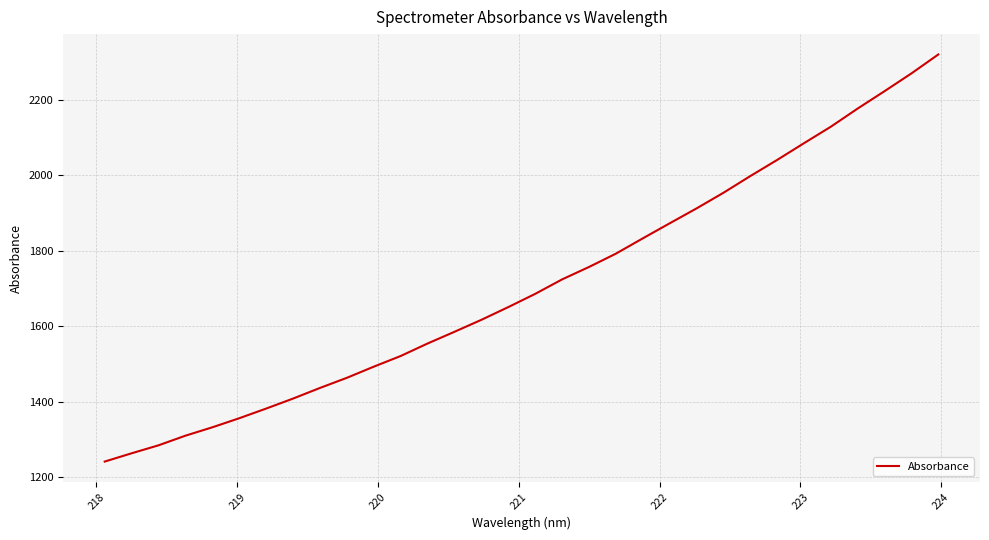

What is the greatest value displayed?

2320.3